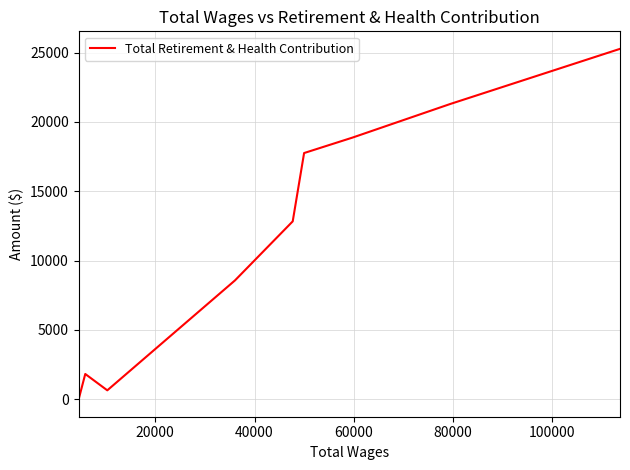

What is the sum of all values?

107057